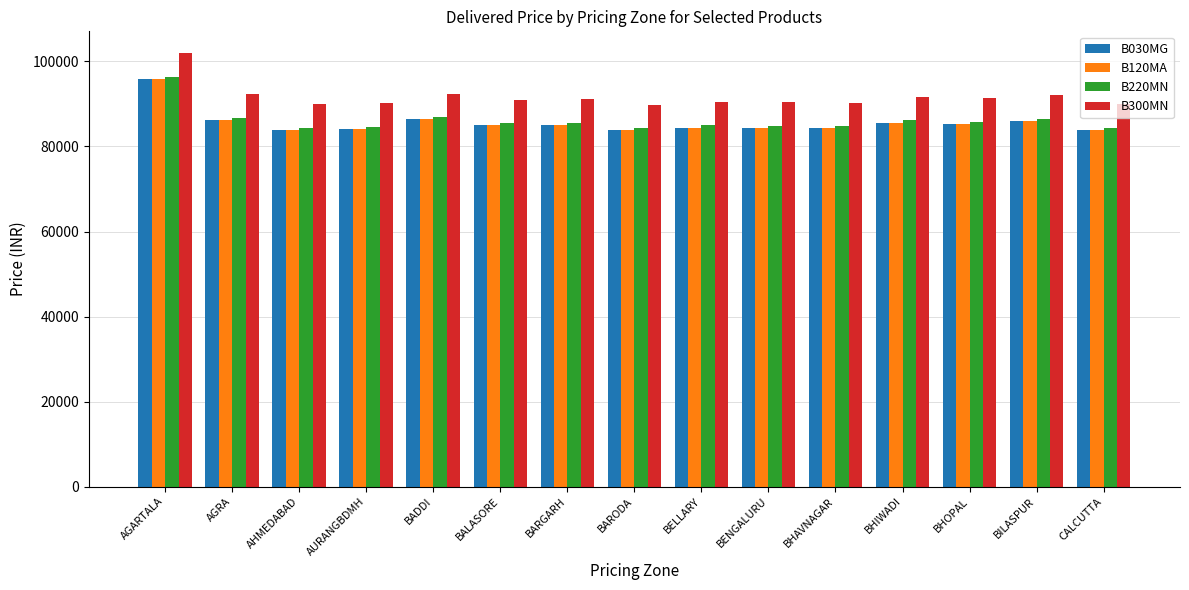

What is the difference between the highest and lowest values at BILASPUR?

6050